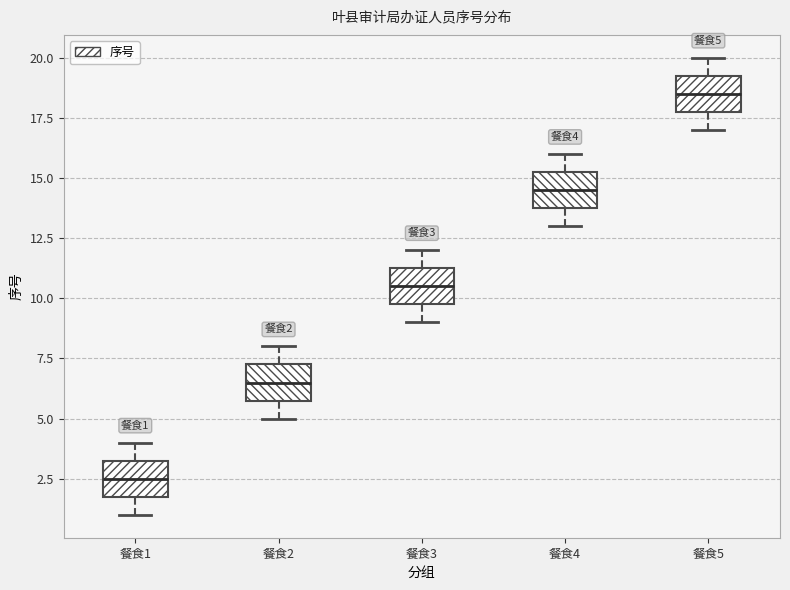

Which box's median line is the lowest?

餐食1